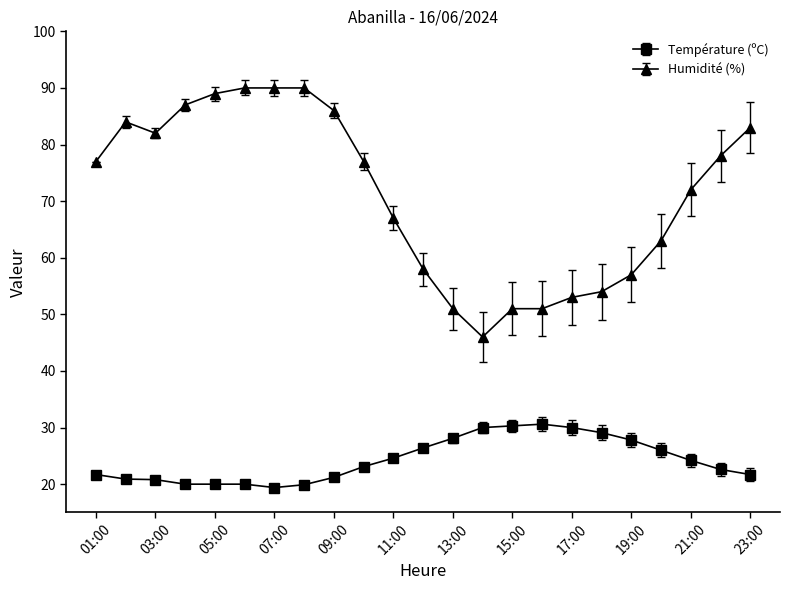

What is the value of the Température (ºC) point at the 9th from the left?

21.2